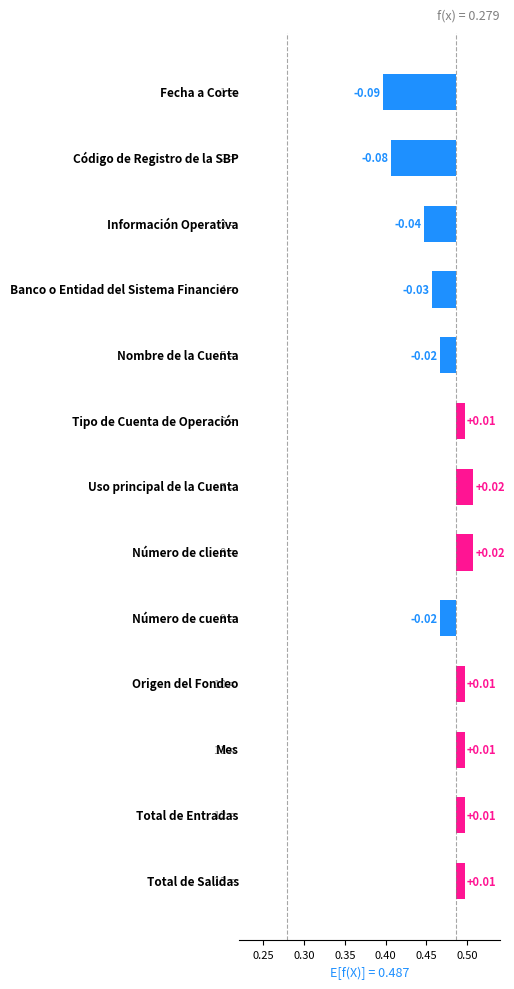

True or false: the data shows -0.0 at 0.20.

False